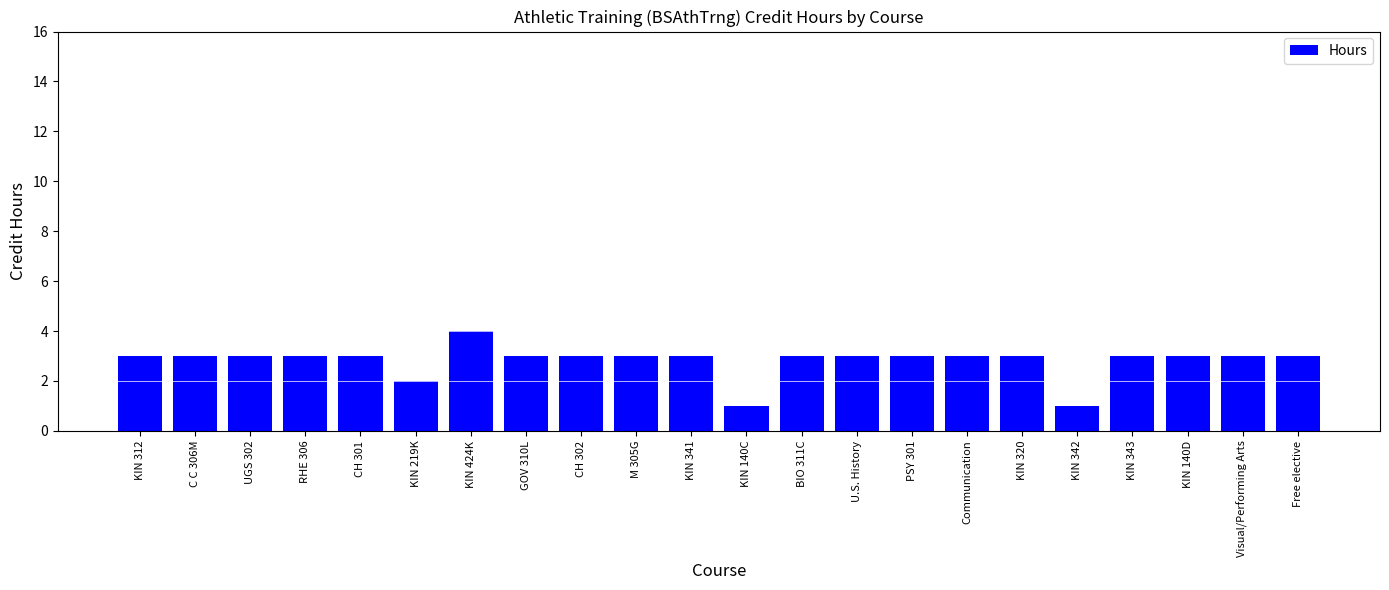

Reading left to right, extract all data points from this chart.

3	3	3	3	3	2	4	3	3	3	3	1	3	3	3	3	3	1	3	3	3	3